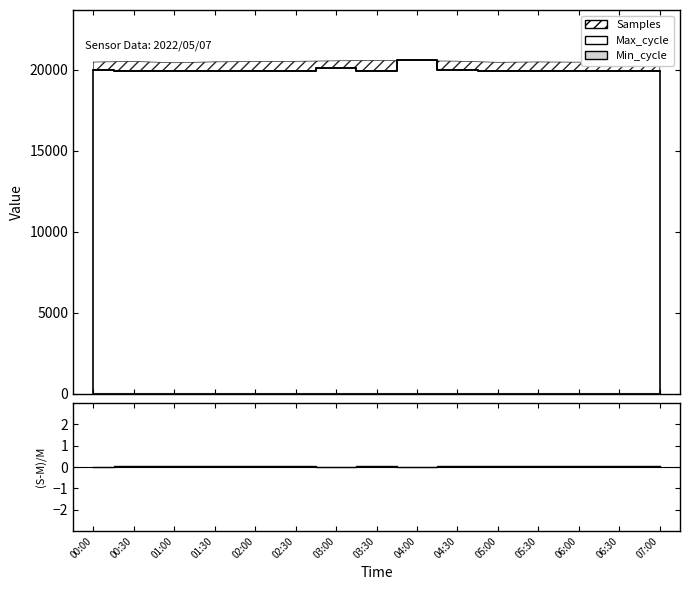

List the labels in order of value, largest first.

07:00, 03:30, 02:30, 06:30, 00:30, 01:30, 02:00, 04:30, 05:30, 06:00, 05:00, 01:00, 00:00, 03:00, 04:00